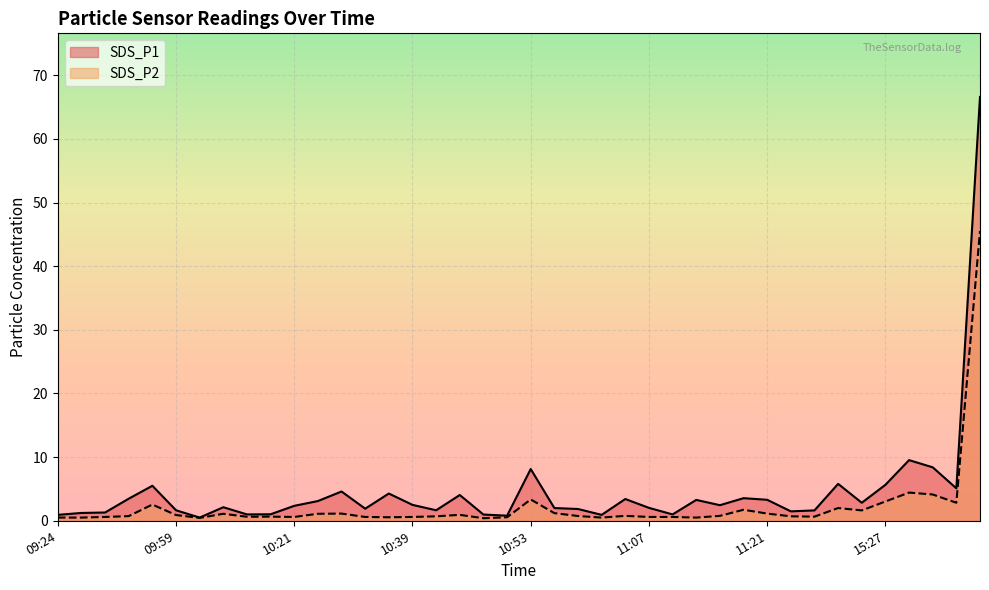

What is the difference between the SDS_P2 values at 11:19 and 15:21?

0.1